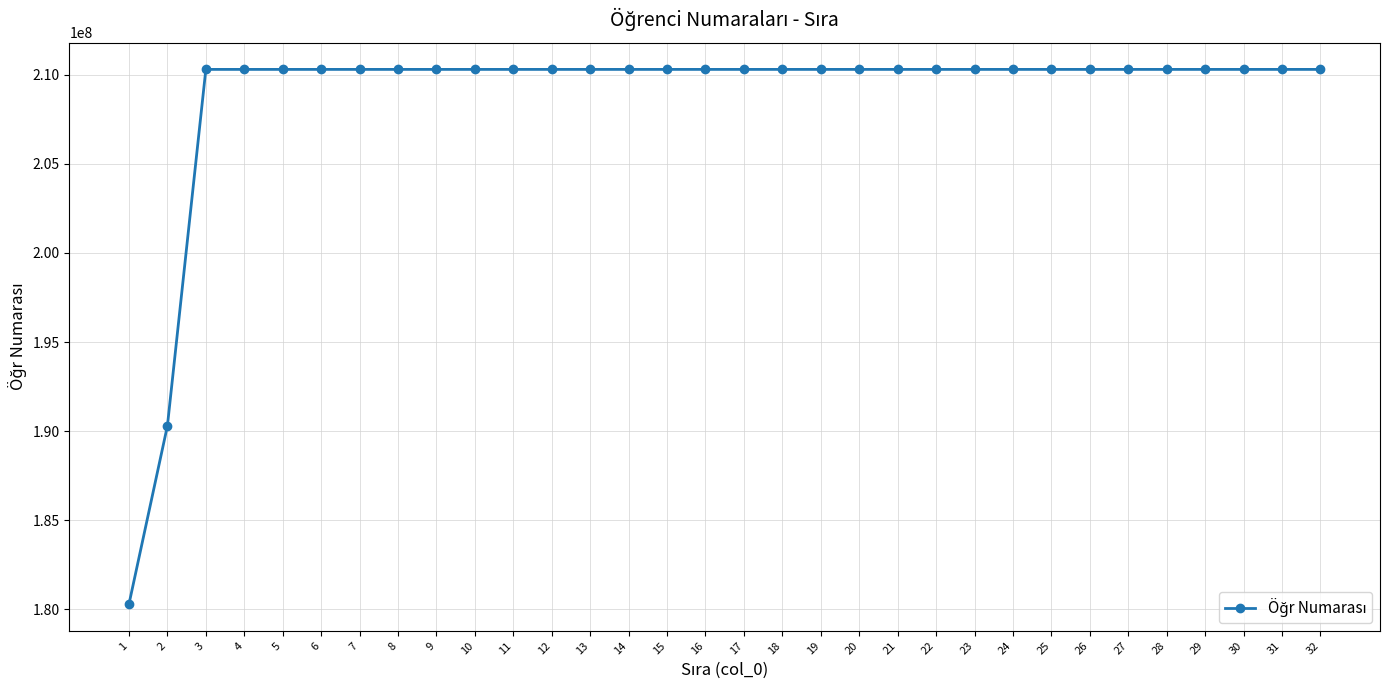

Approximately how many times larger is the value at 29 compared to 21?

1.0